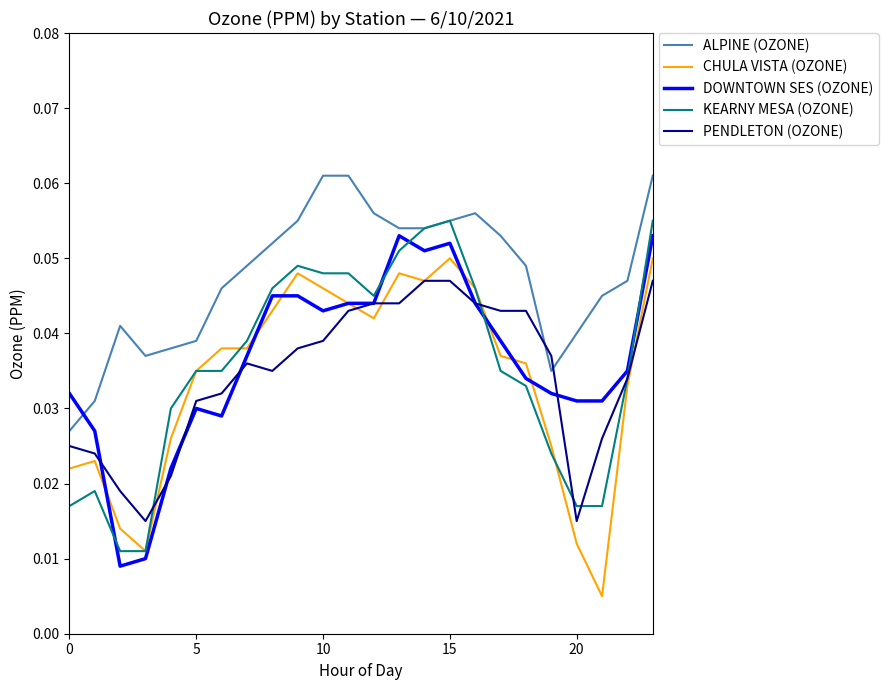

True or false: CHULA VISTA (OZONE) and ALPINE (OZONE) cross at least once.

False